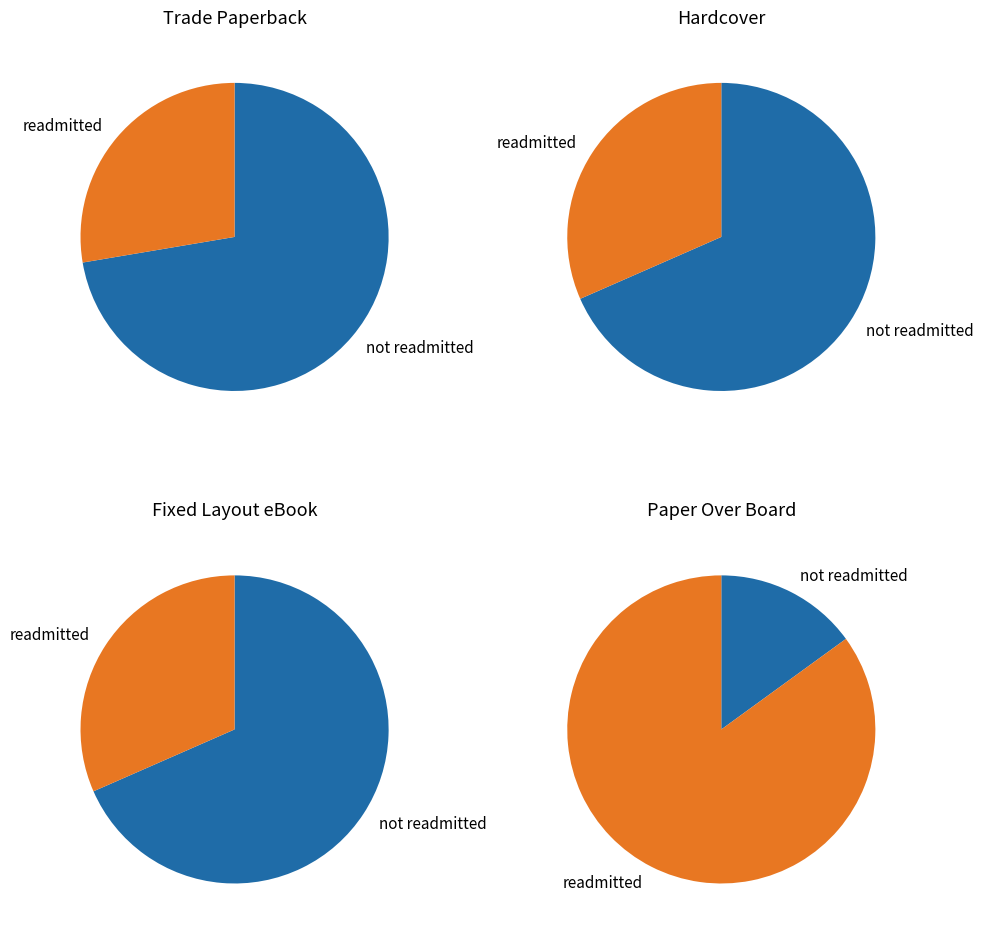

Which slice represents more than half of the pie?

Trade Paperback